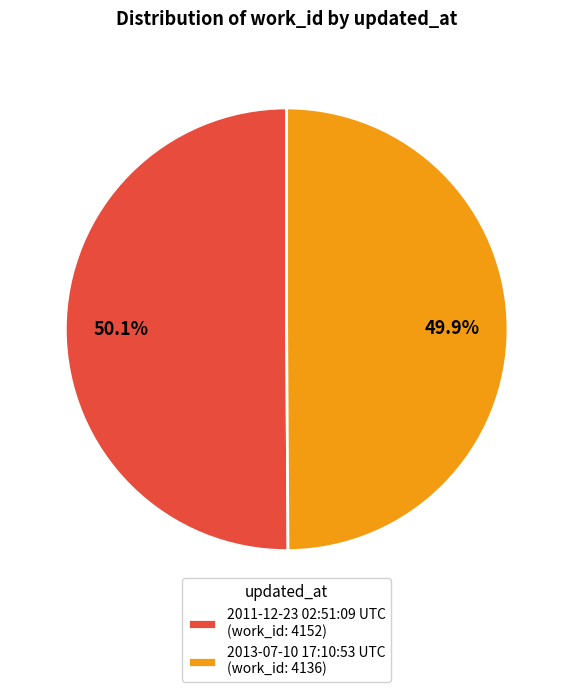

To the nearest percent, what percentage of the pie is 2013-07-10 17:10:53 UTC?

50%